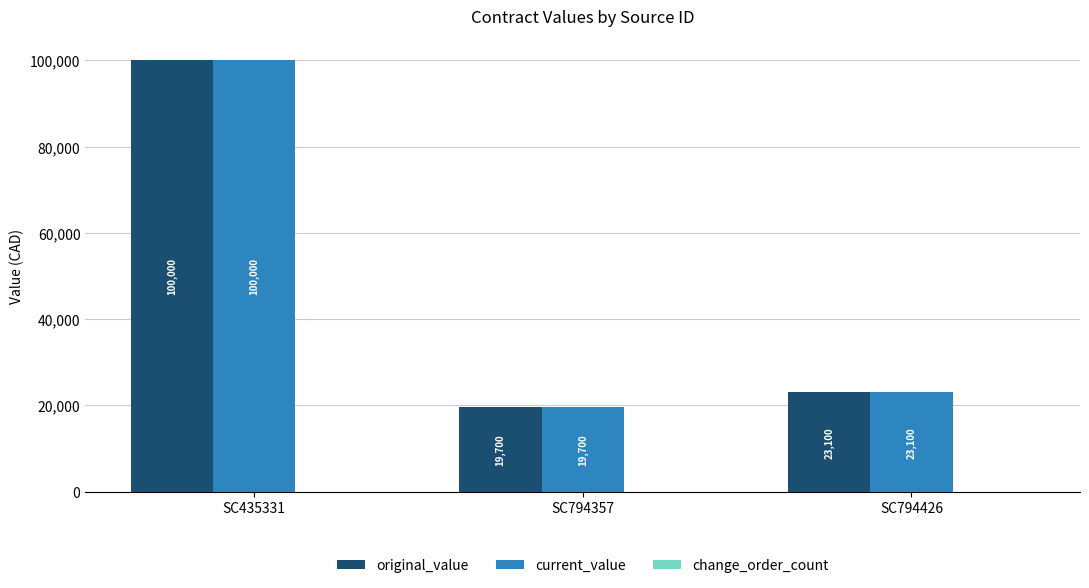

How many distinct data groups are displayed?

2